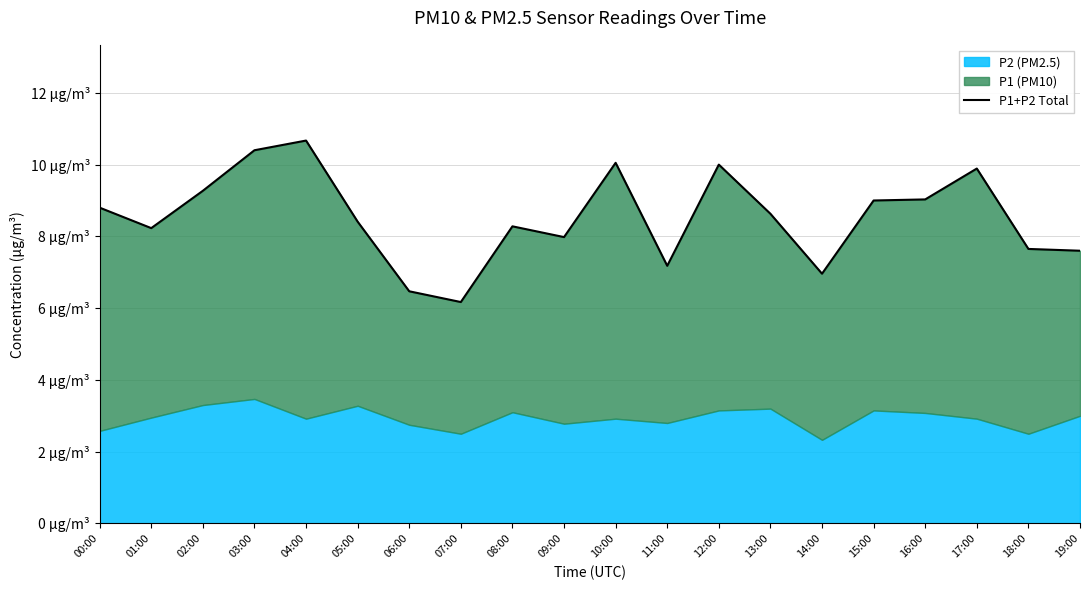

List the labels in order of value, smallest first.

07:00, 06:00, 14:00, 11:00, 19:00, 18:00, 09:00, 01:00, 08:00, 05:00, 13:00, 00:00, 15:00, 16:00, 02:00, 17:00, 12:00, 10:00, 03:00, 04:00